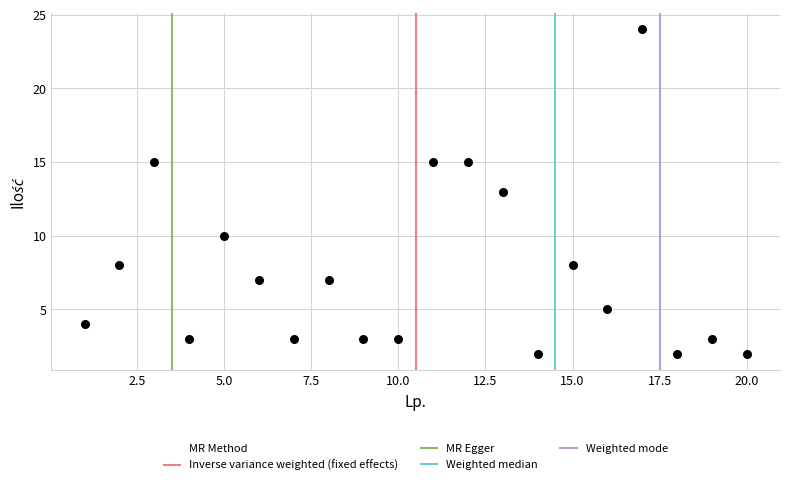

What is the range of Y values (max minus min)?

22